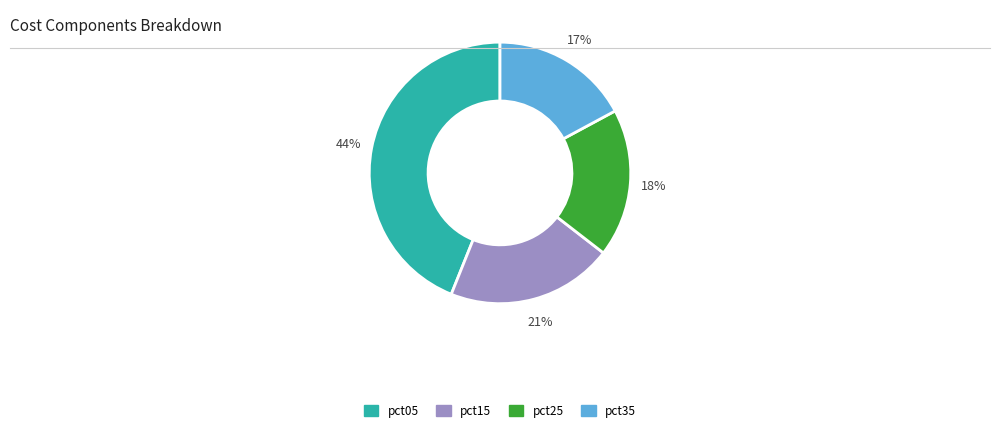

Does any single category account for the majority?

No